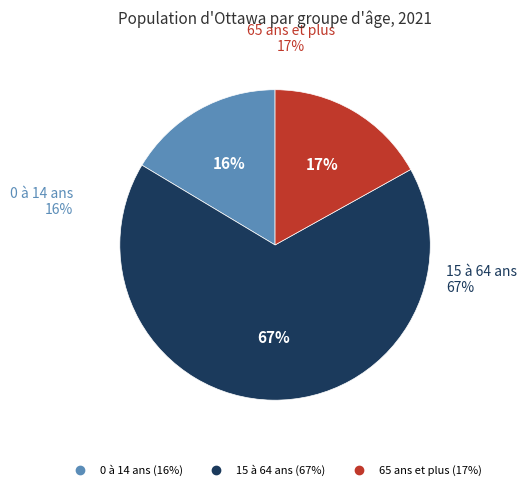

Count the number of slices in the pie.

3